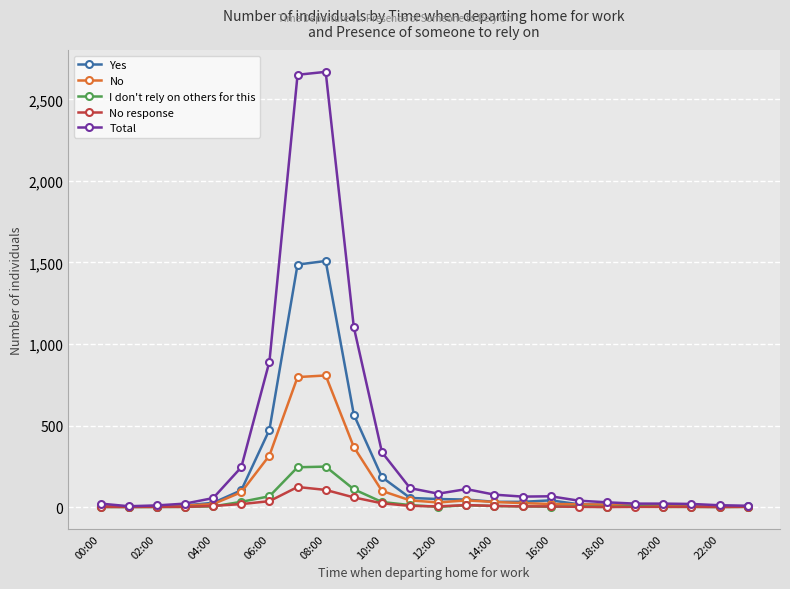

What is the maximum value shown in the chart?

2669